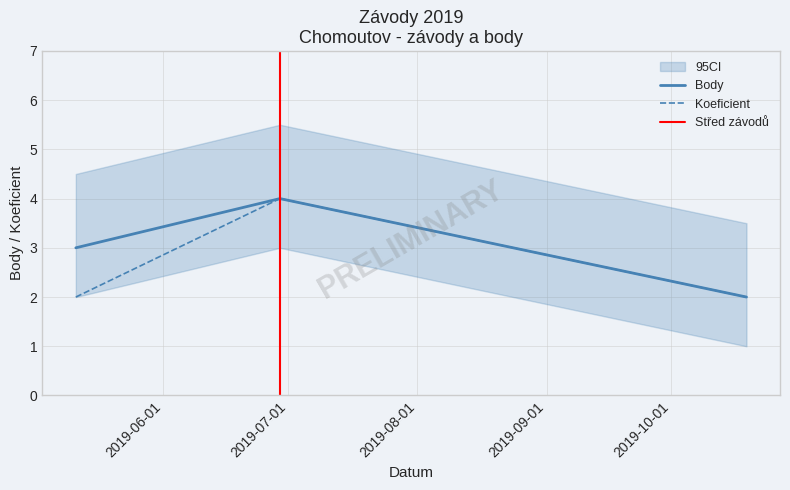

How many values in the Body series are below 3?

1